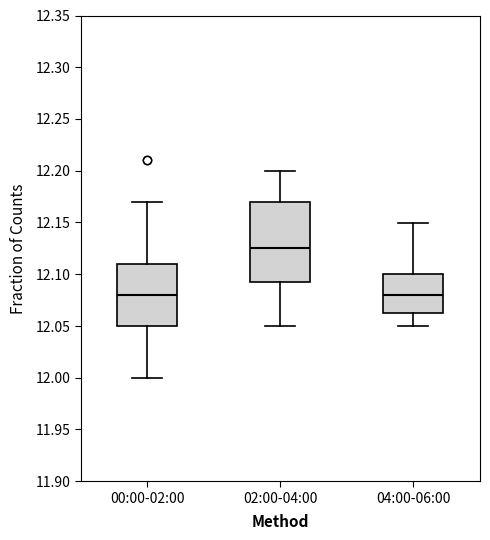

Reading left to right, read every box against the y-axis: the position of its median line, the range the box covers, and the ends of its whiskers. The values are not printed on the chart, so give them approximately, as read against the axis.

00:00-02:00: median 12.080, box 12.050 to 12.110, whiskers 12.000 to 12.170
02:00-04:00: median 12.125, box 12.095 to 12.170, whiskers 12.050 to 12.200
04:00-06:00: median 12.080, box 12.065 to 12.100, whiskers 12.050 to 12.150